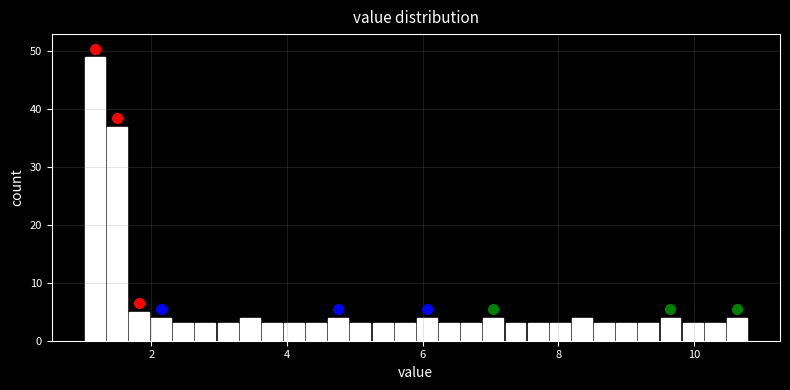

Read against the x-axis, roughly where is the centre of the tallest bar?

1.2